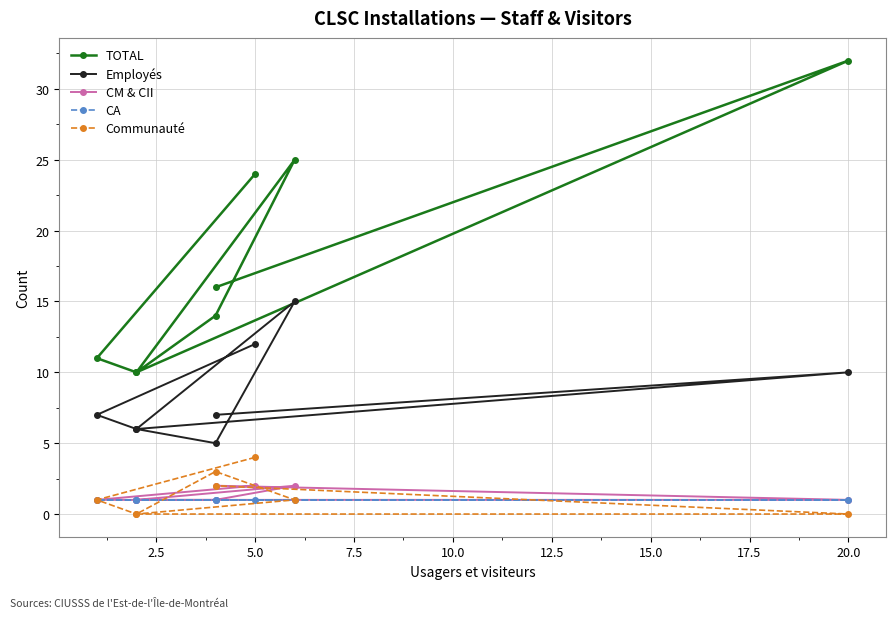

How many lines are shown in the chart?

5